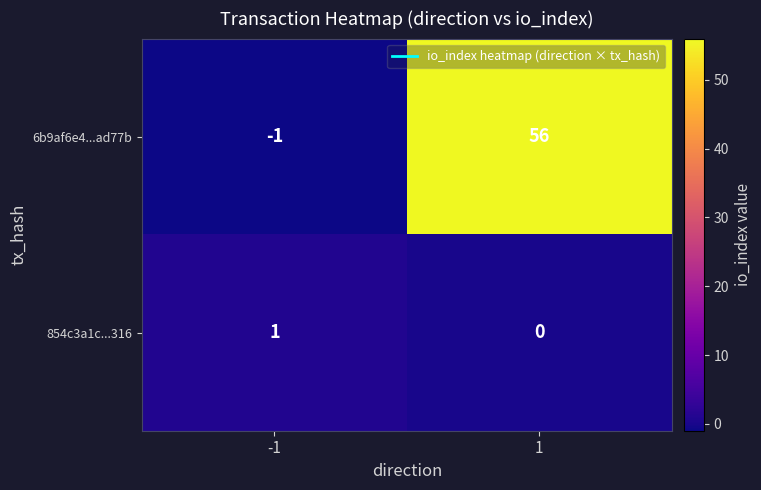

Which series has the largest total across all categories?

6b9af6e4...ad77b